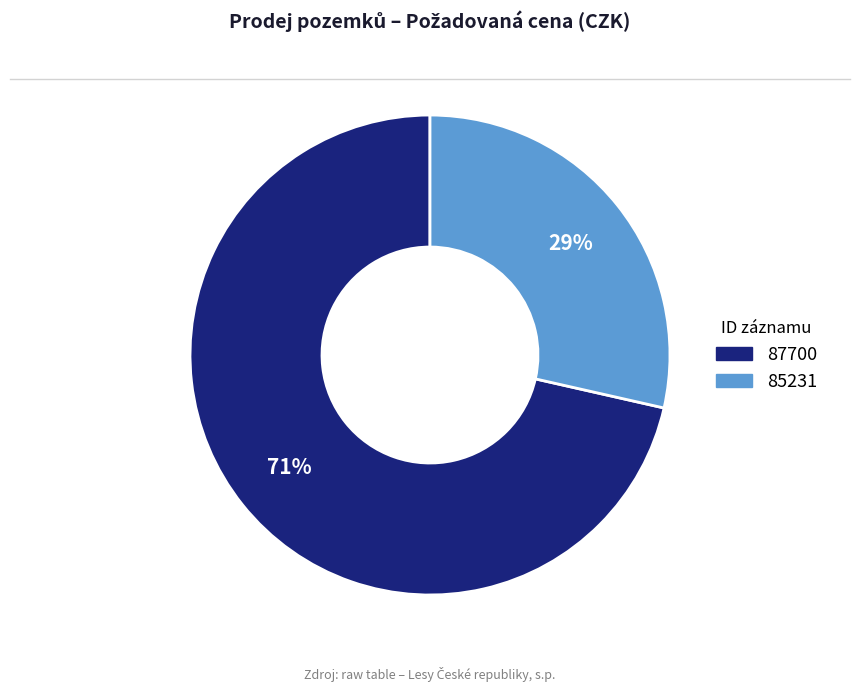

Which category has the biggest portion of the pie?

87700